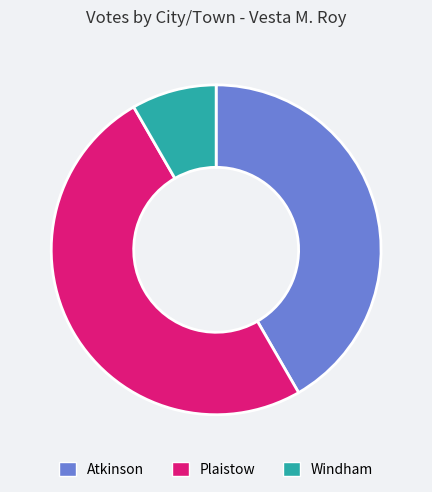

Rank the categories by value from highest to lowest.

Plaistow, Atkinson, Windham